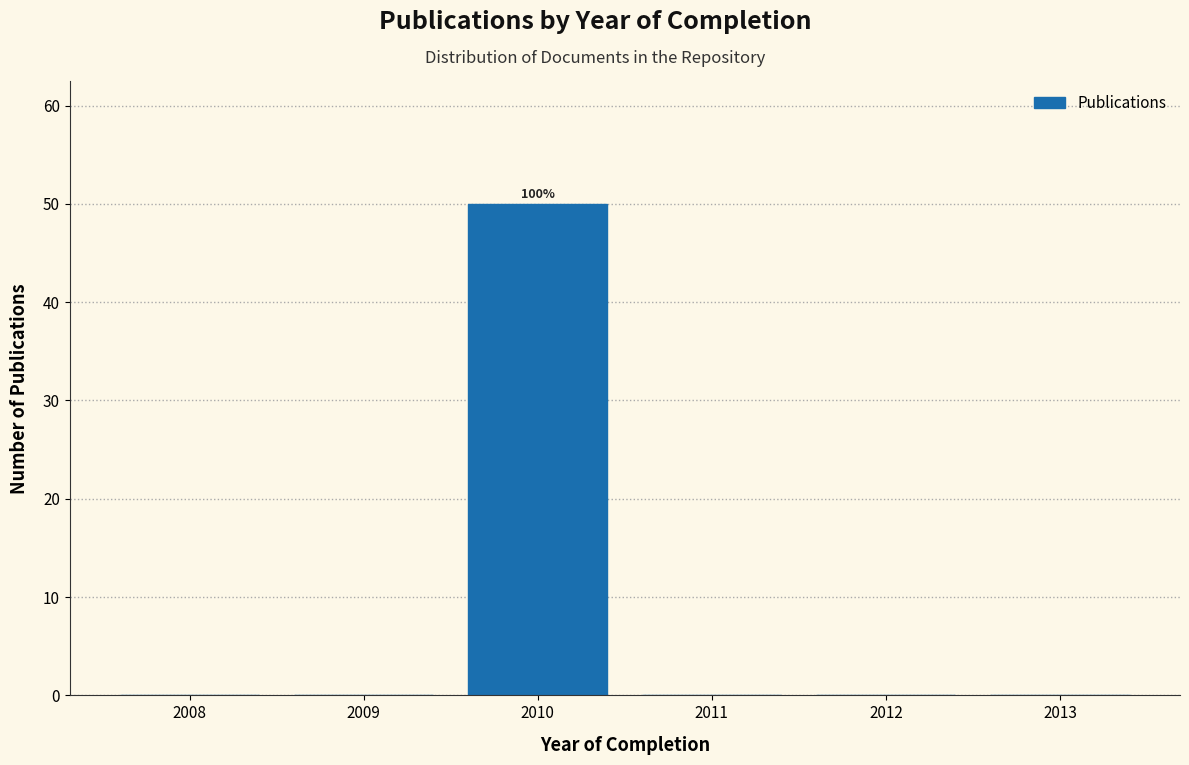

Reading left to right, transcribe all the data shown in this chart.

2008=0	2009=0	2010=50	2011=0	2012=0	2013=0